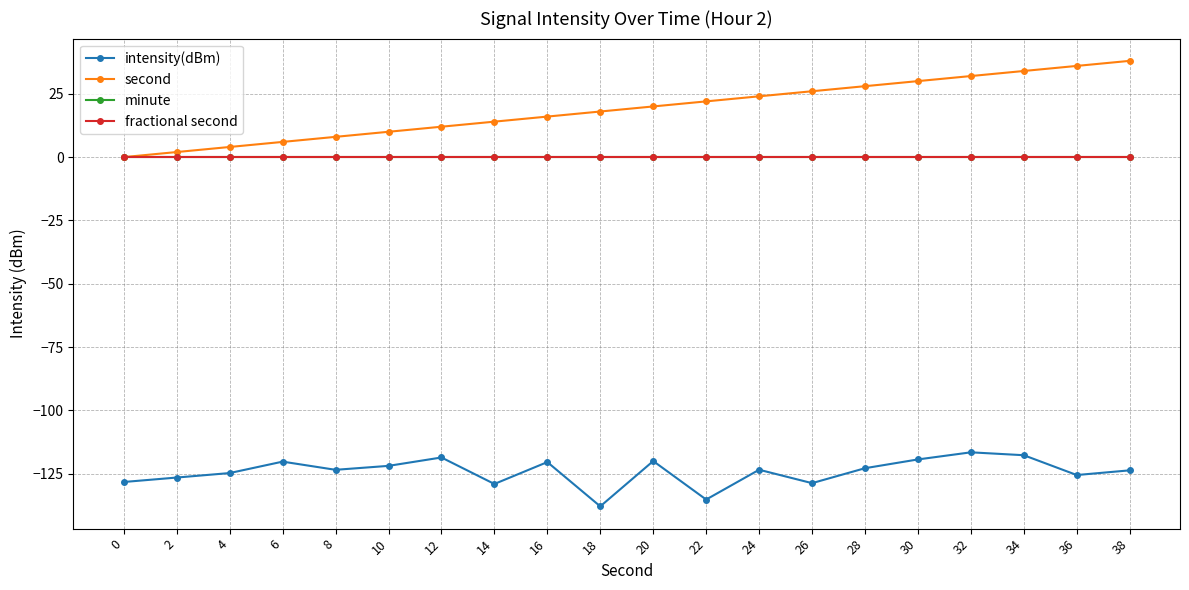

How many categories are shown in the chart?

20